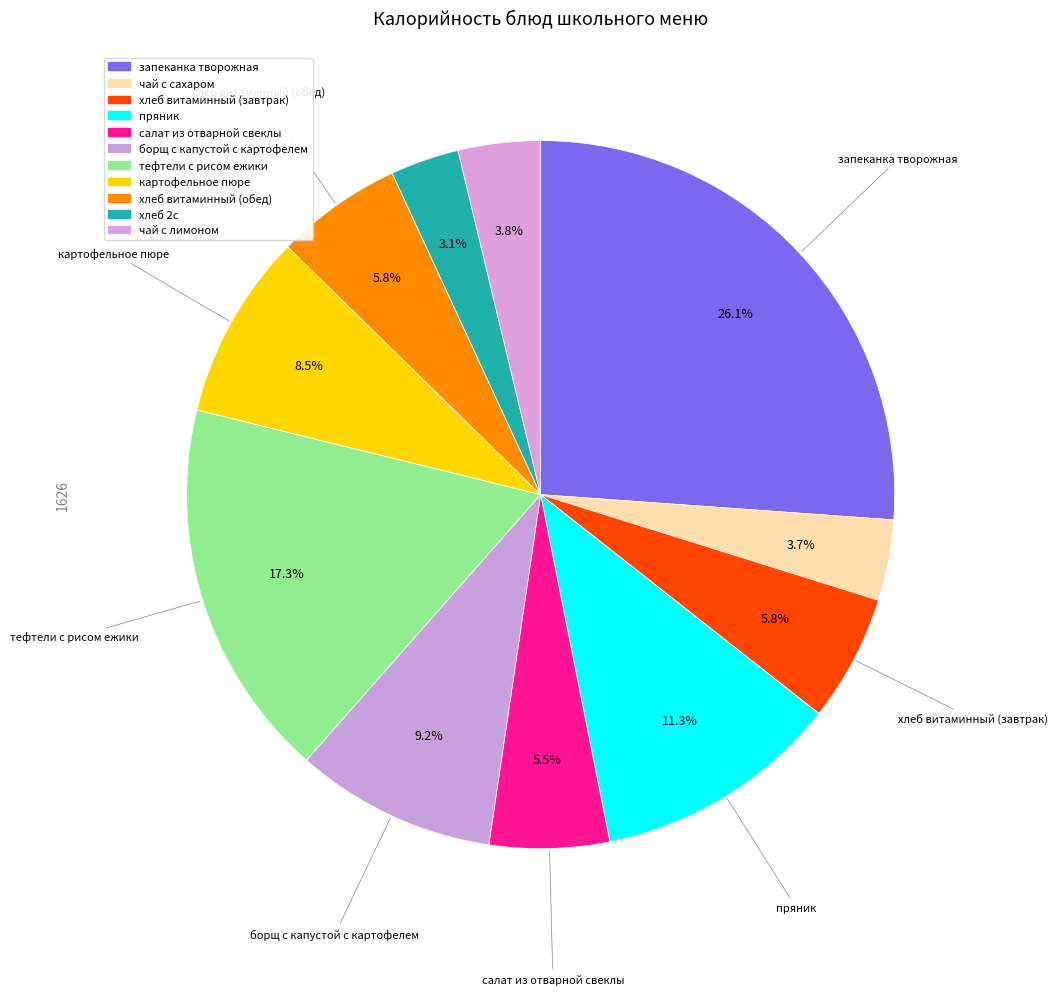

True or false: хлеб витаминный (обед) accounts for 6% of the total.

True